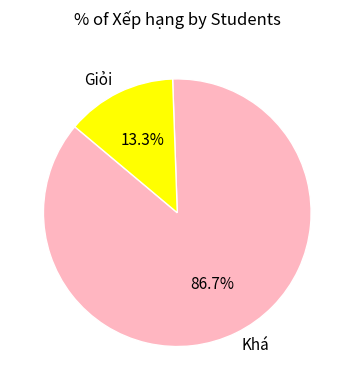

How many slices are in this pie chart?

2